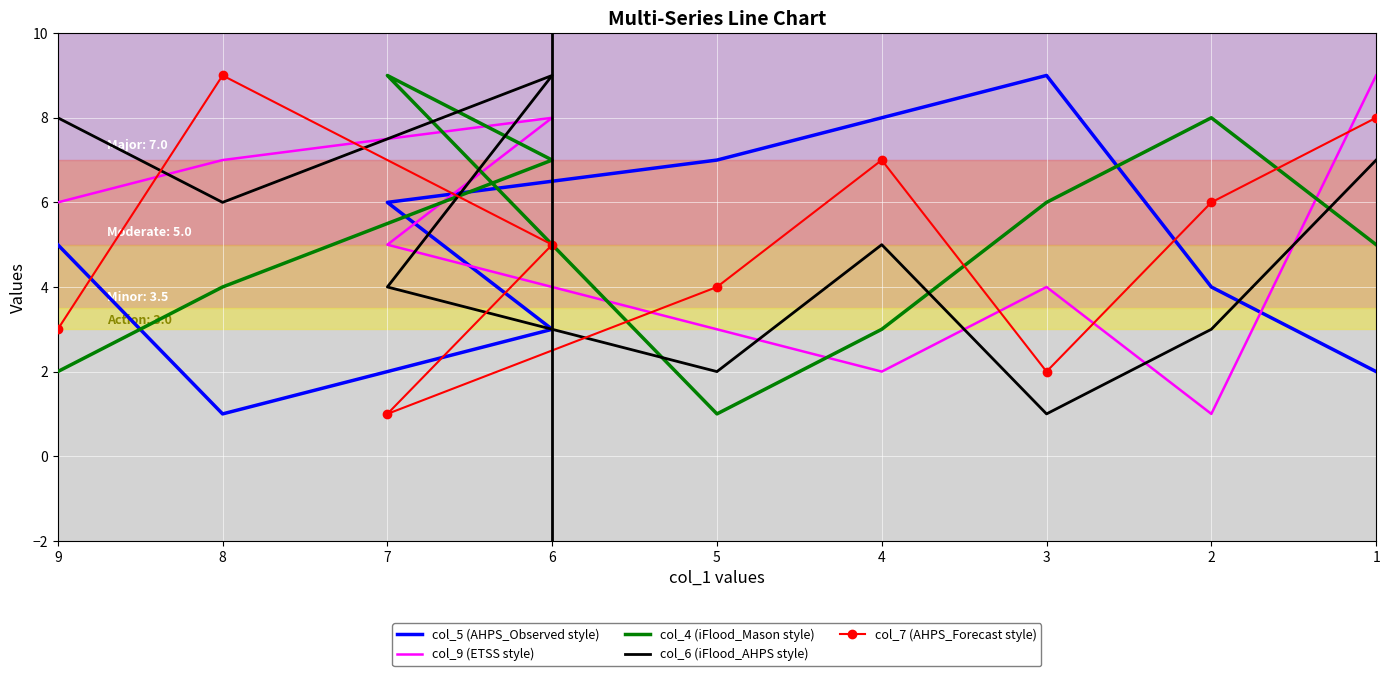

How many intersections are there between col_9 (ETSS style) and col_7 (AHPS_Forecast style)?

6